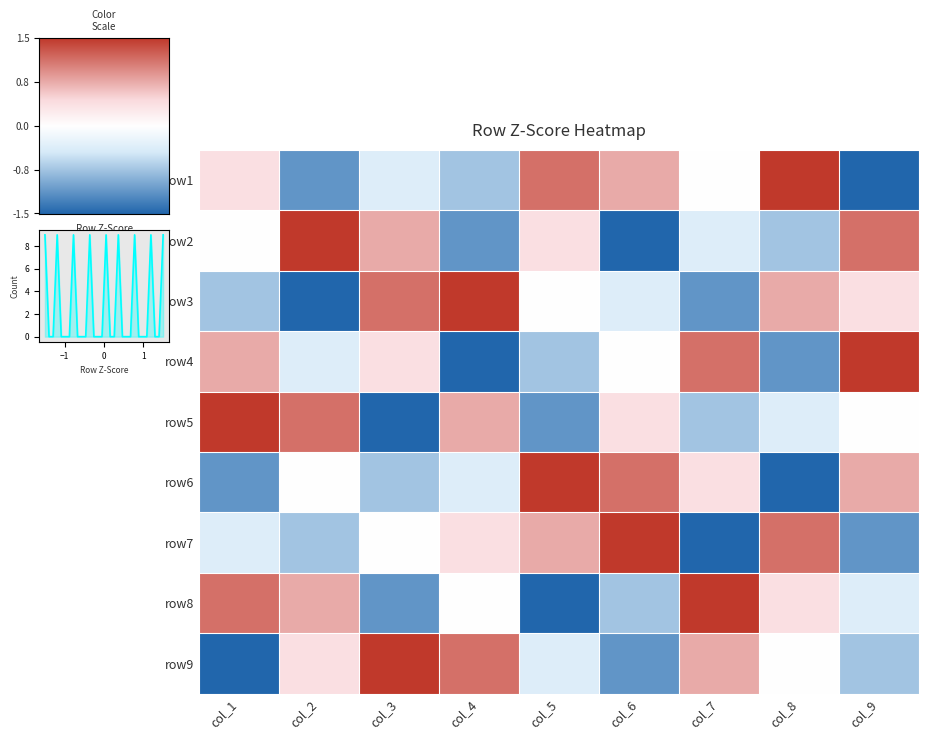

What is the minimum value for row6?

-1.5